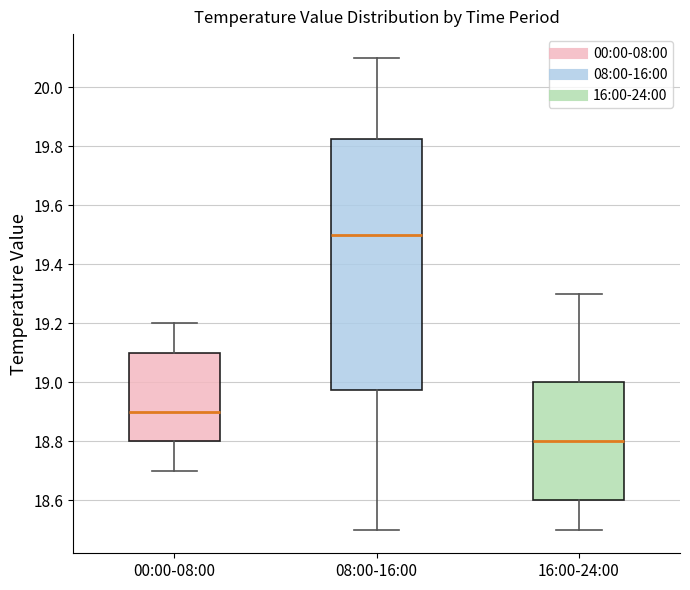

Which box's median line is the highest?

08:00-16:00